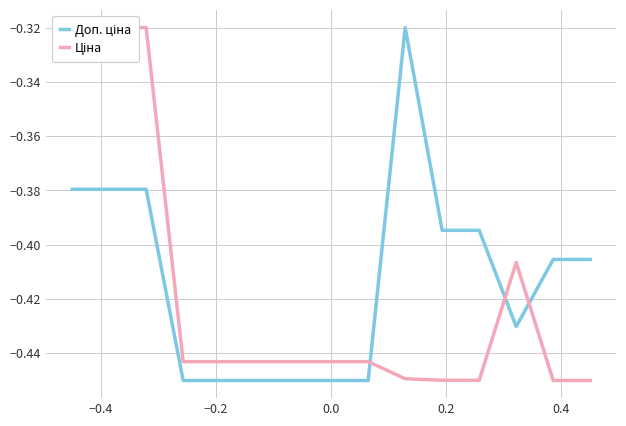

How many lines are shown in the chart?

2